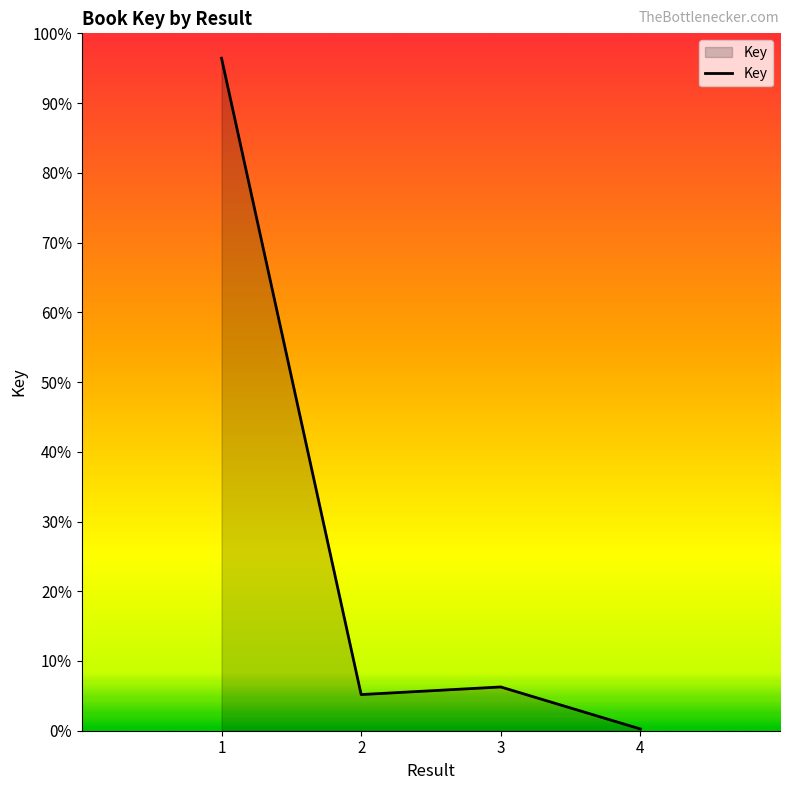

True or false: there are more than 1 points higher than both neighbors.

False